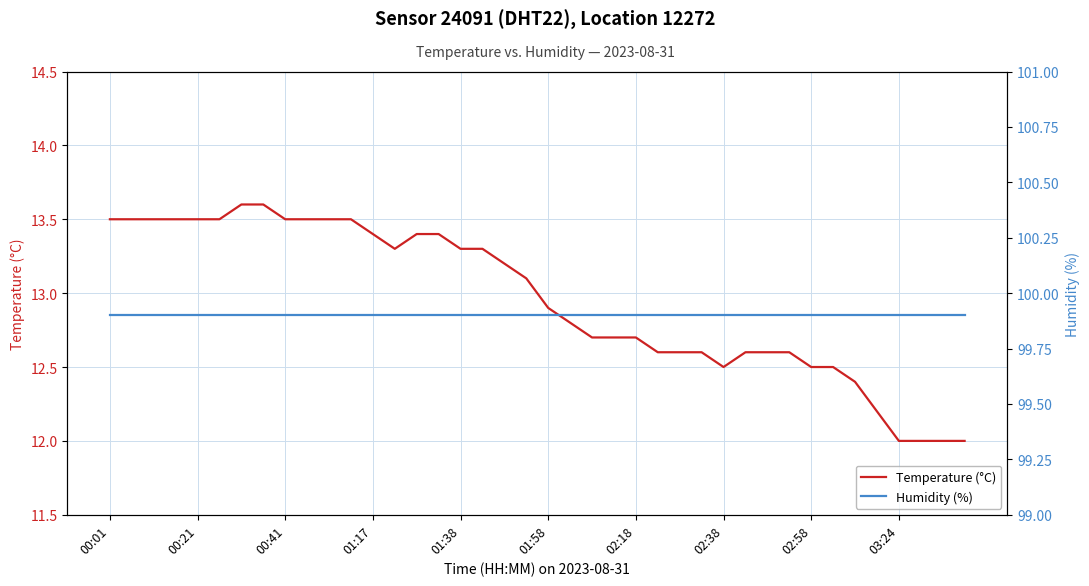

What is the highest value of the Temperature (°C) series?

13.6